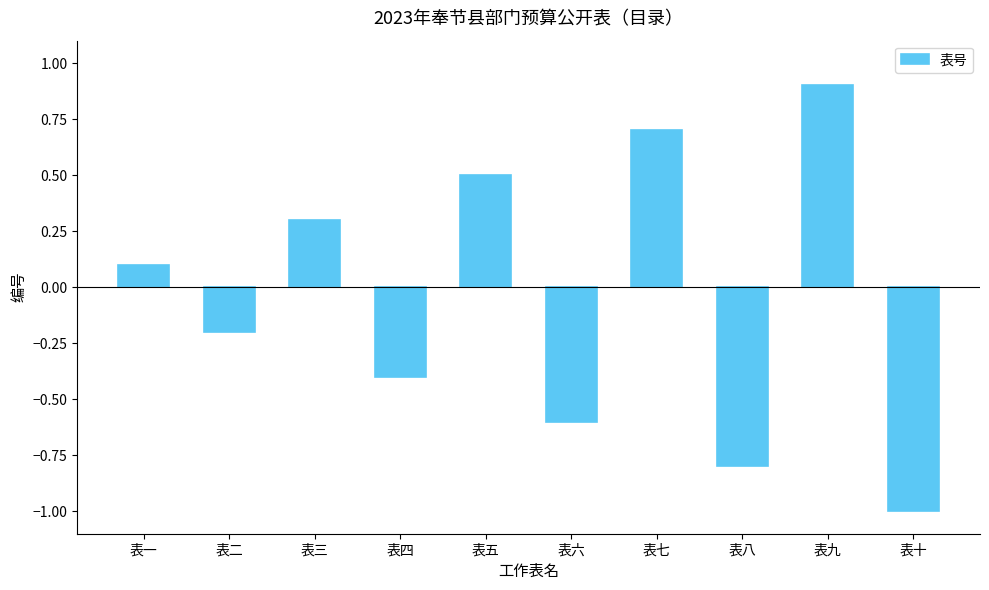

True or false: the data shows 0.3 at 表三.

True